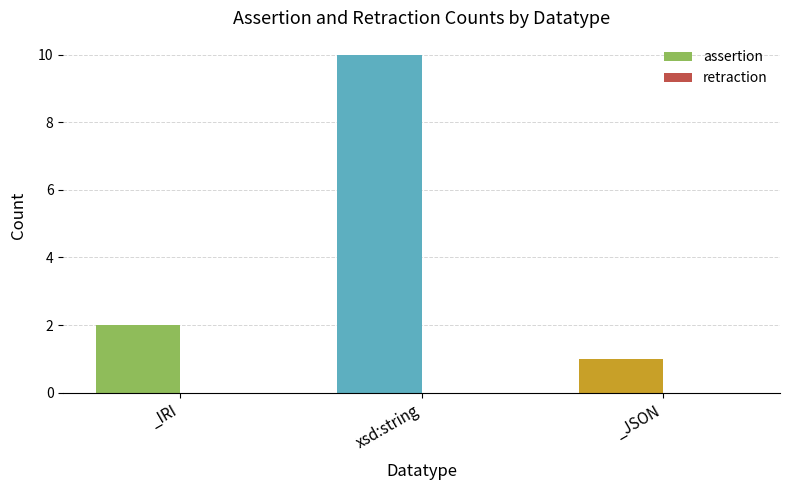

At which label is the value closest to 5?

_IRI